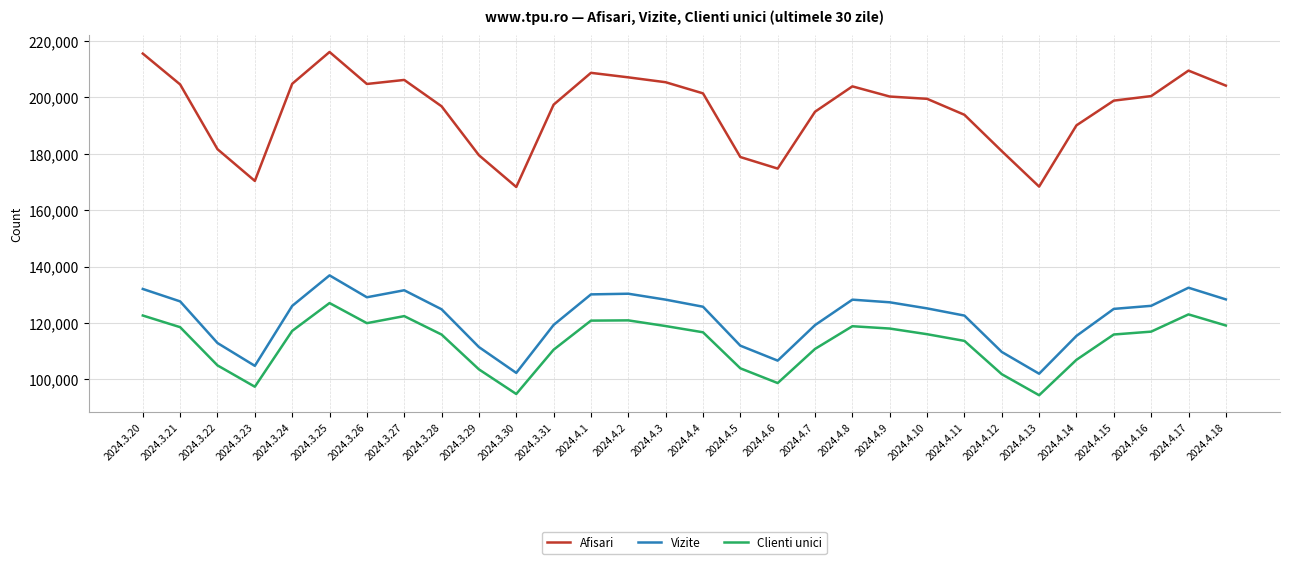

What are all the series names shown in the legend?

Afisari, Vizite, Clienti unici